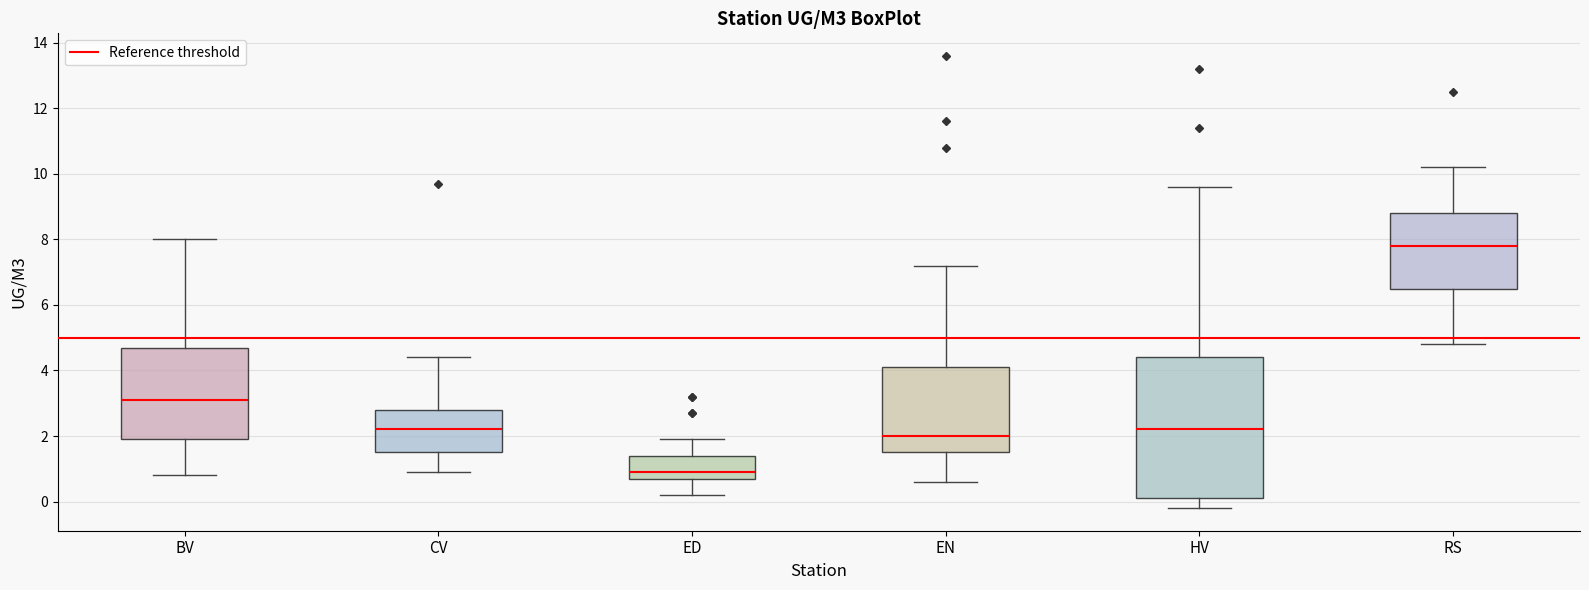

Where does the upper whisker of the box for RS end on the y-axis? The values are not printed on the chart, so give them approximately, as read against the axis.

10.2